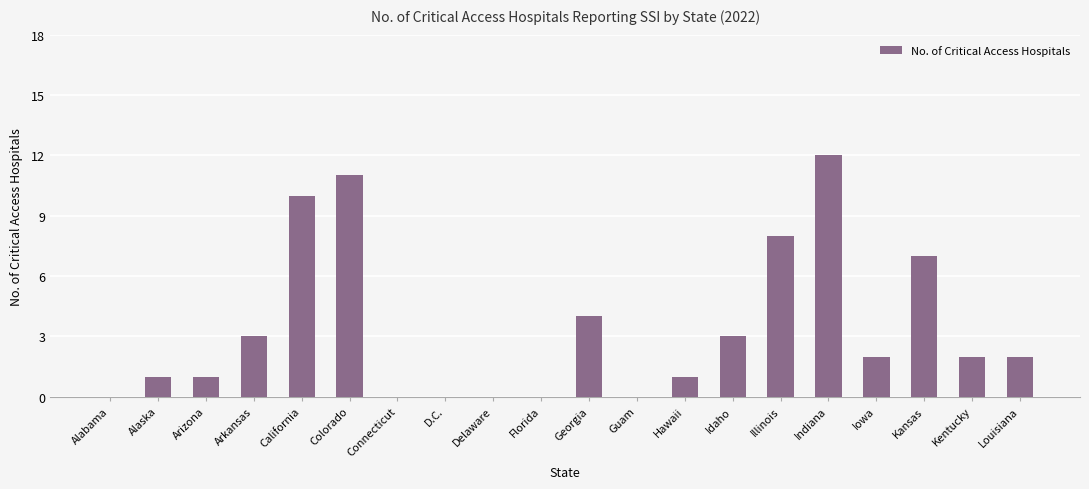

The chart shows a value of 4 at Florida. True or false?

False